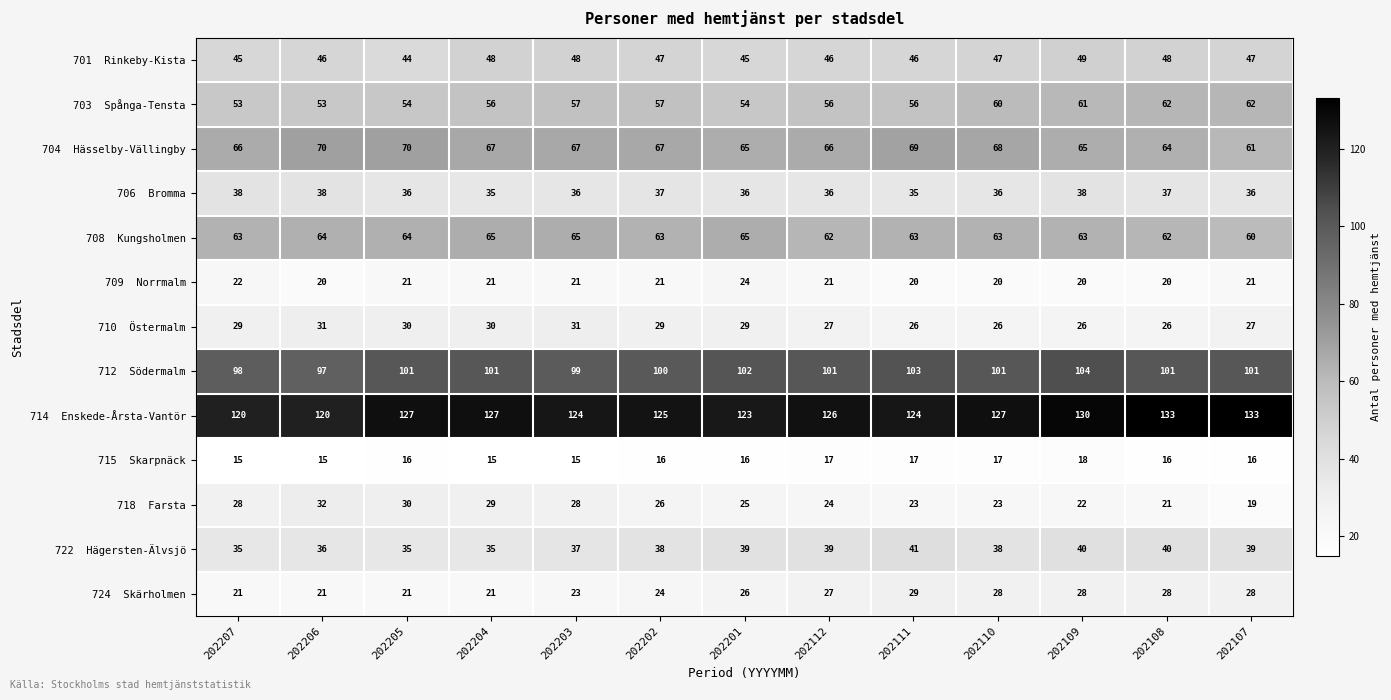

What is the greatest value displayed?

133